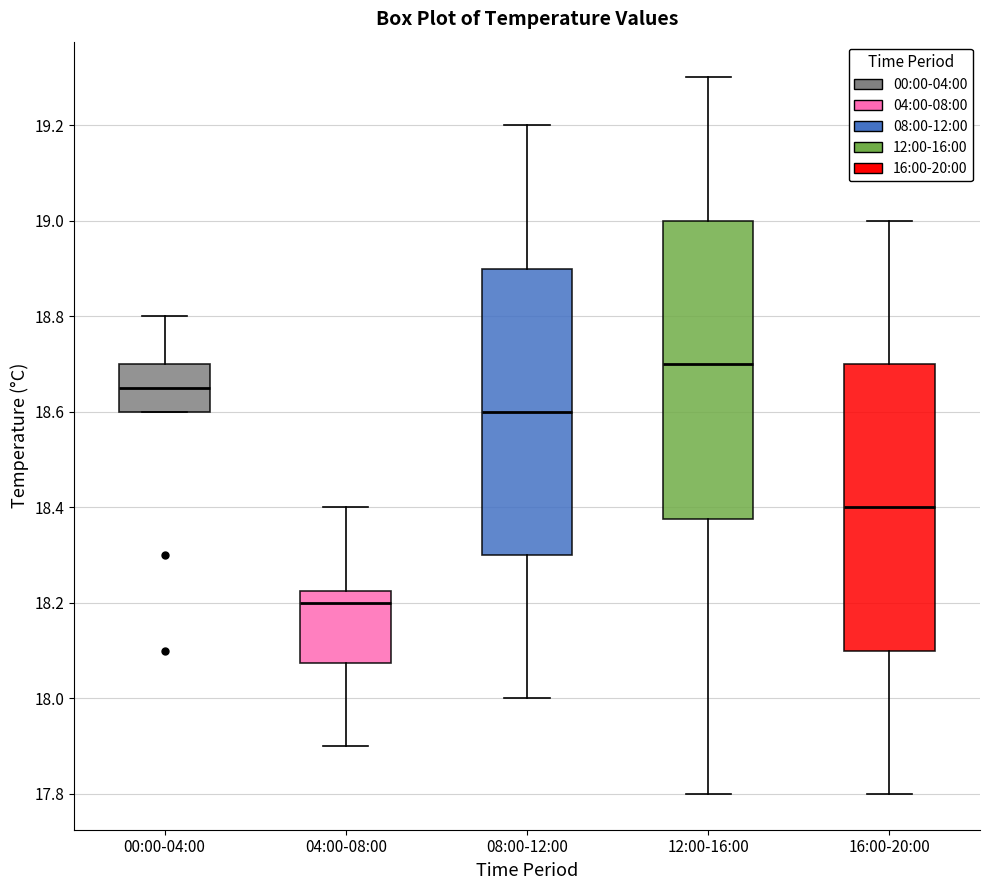

Reading left to right, transcribe this box plot: for each box, give where its median line is, the range the box spans, and where its two whiskers end, as read against the y-axis. The values are not printed on the chart, so give them approximately, as read against the axis.

00:00-04:00: median 18.66, box 18.60 to 18.70, whiskers 18.60 to 18.80
04:00-08:00: median 18.20, box 18.08 to 18.22, whiskers 17.90 to 18.40
08:00-12:00: median 18.60, box 18.30 to 18.90, whiskers 18.00 to 19.20
12:00-16:00: median 18.70, box 18.38 to 19.00, whiskers 17.80 to 19.30
16:00-20:00: median 18.40, box 18.10 to 18.70, whiskers 17.80 to 19.00